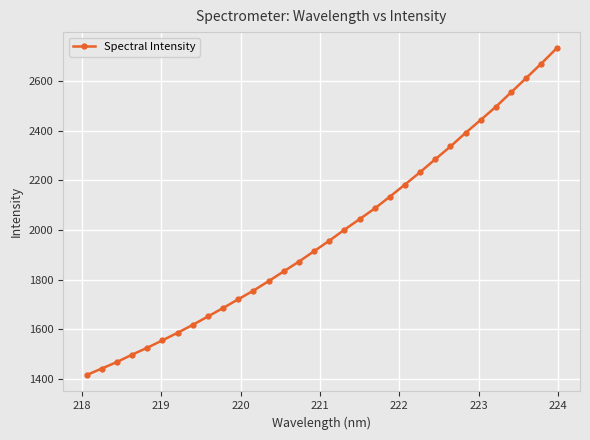

What is the greatest value displayed?

2730.6